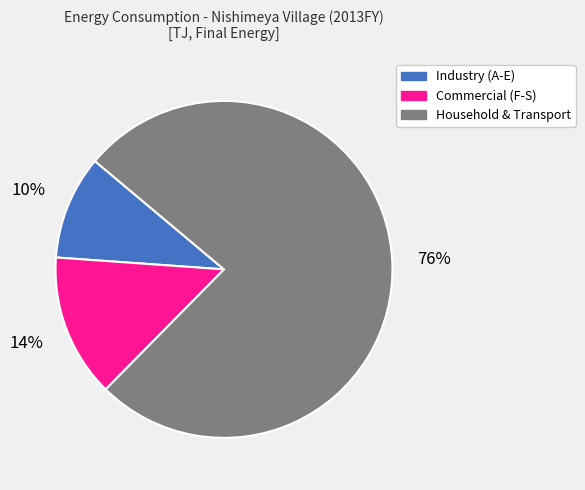

Which category has the smallest portion of the pie?

Industry (A-E)